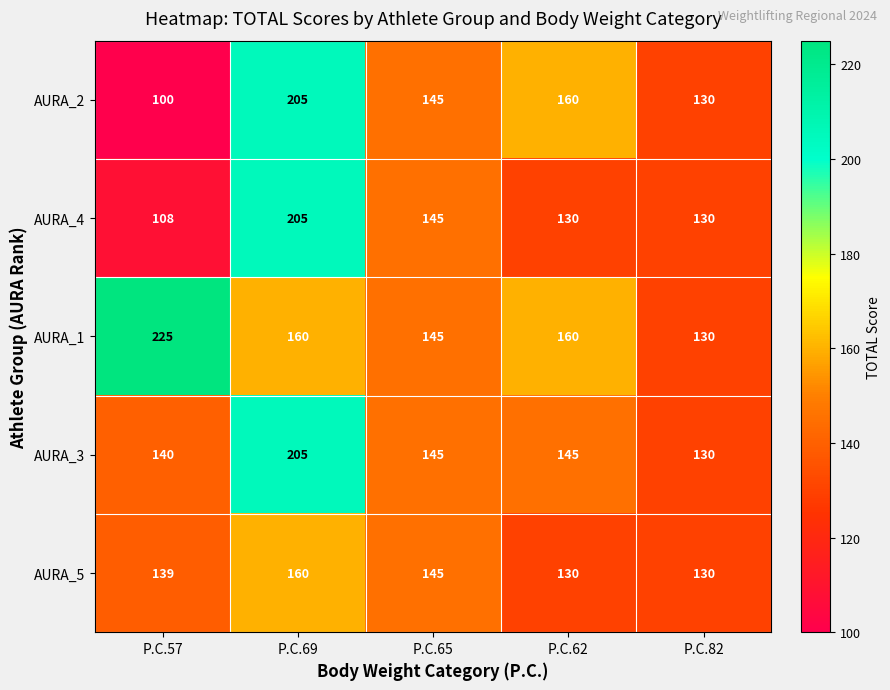

What is the smallest value displayed?

100